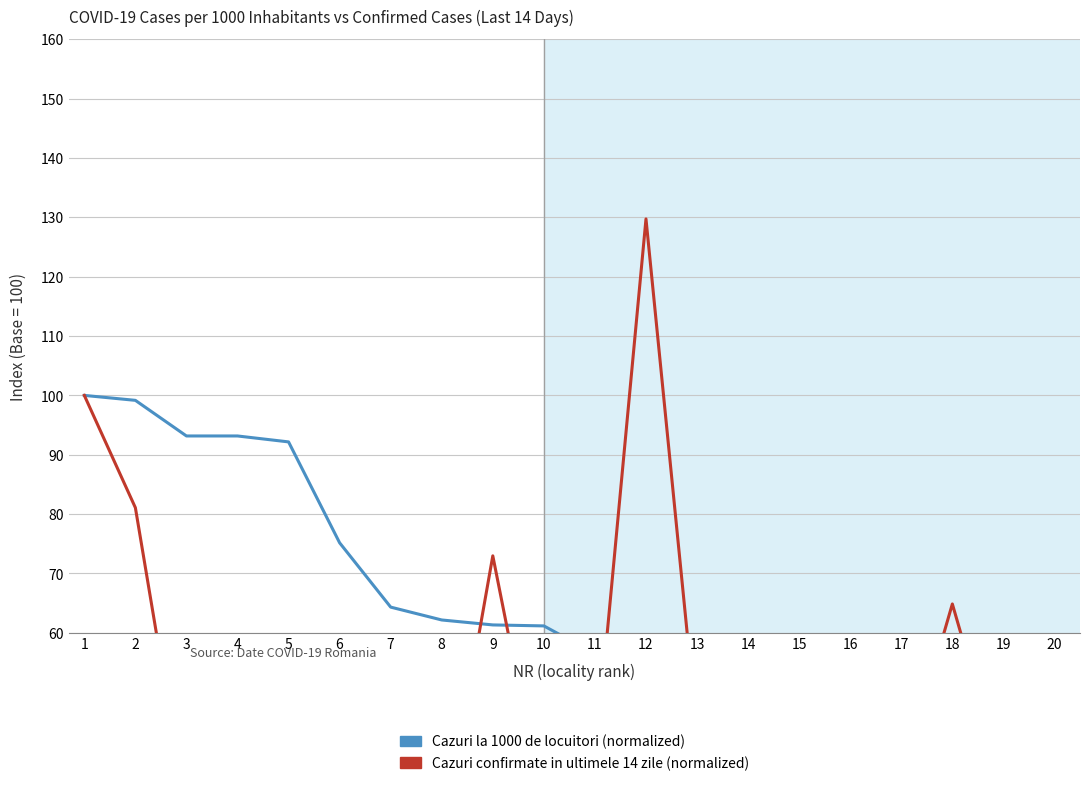

What is the value of the Cazuri confirmate in ultimele 14 zile point at the 3rd from the left?

29.7